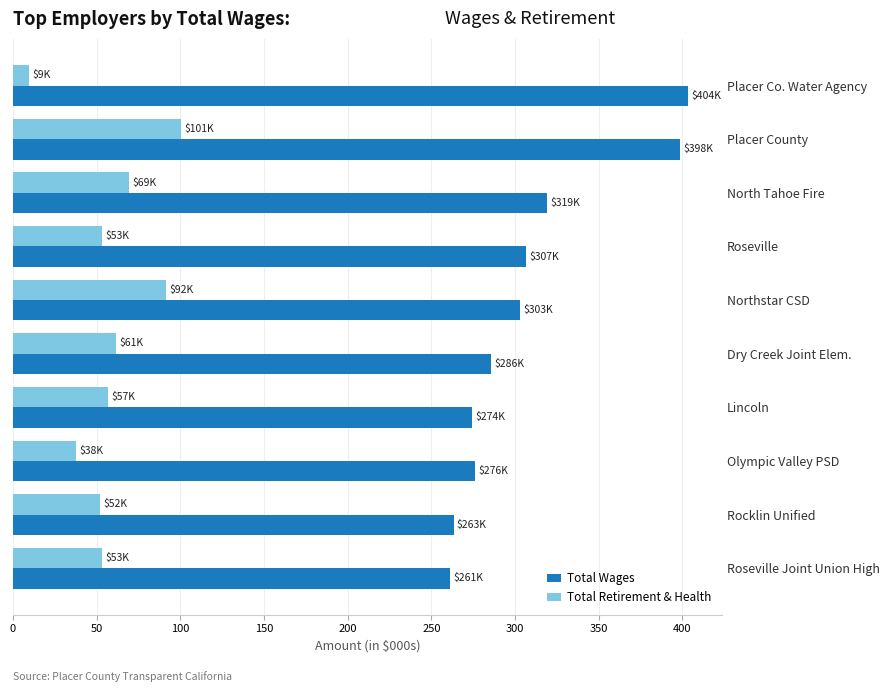

Which series has the largest range (max minus min)?

Total Wages